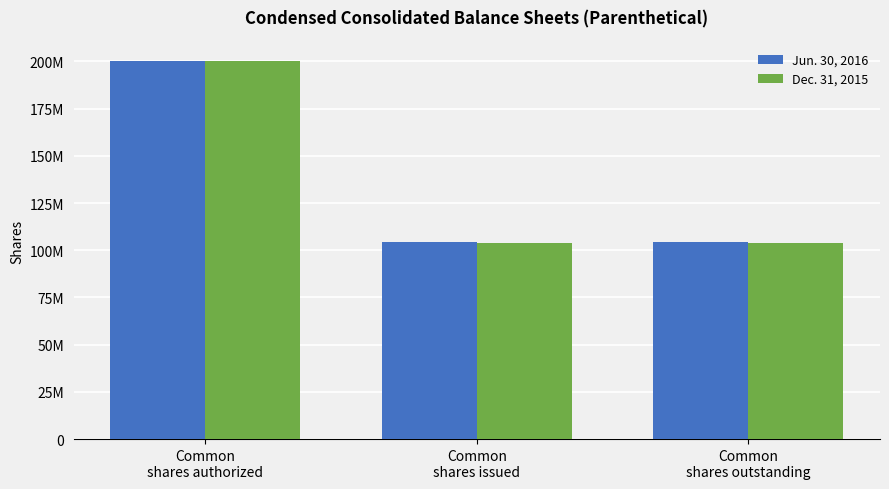

The Jun. 30, 2016 series shows 60600097 at Common
shares issued. True or false?

False